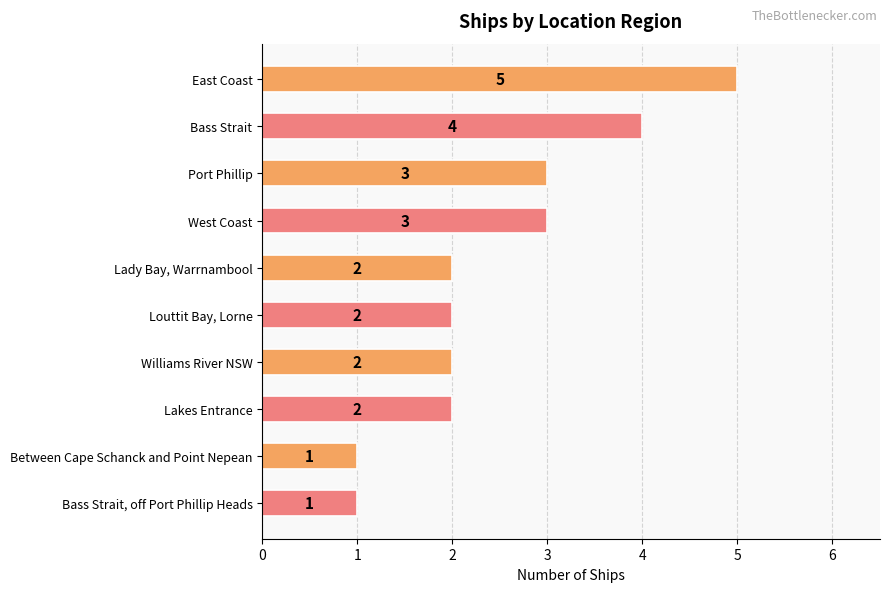

True or false: the data shows 1 at Lakes Entrance.

False